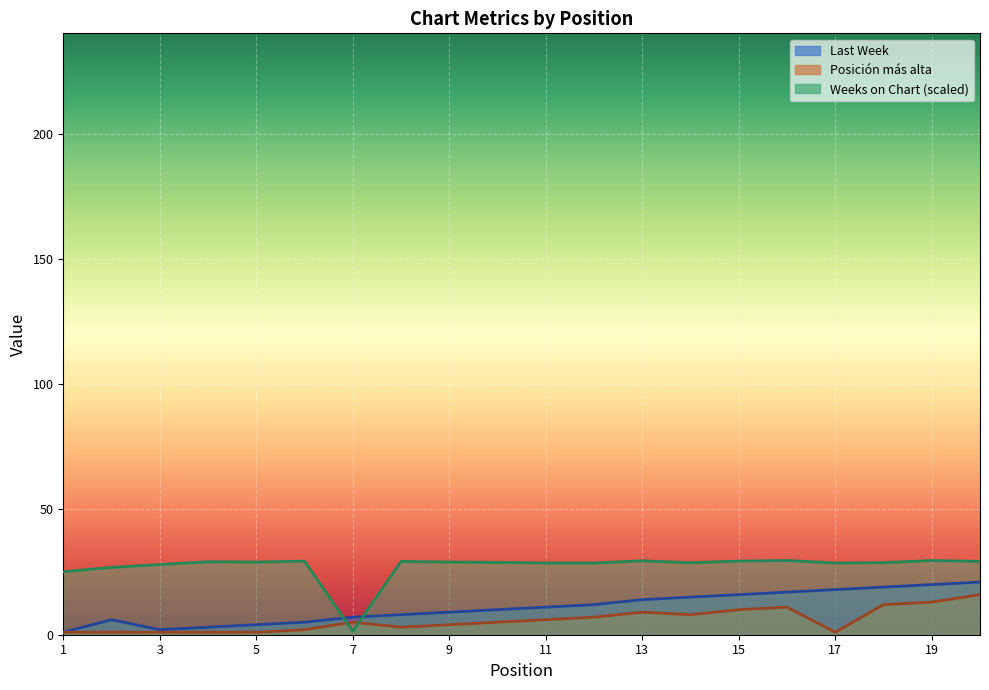

What is the sum of all Posición más alta values?

117.0